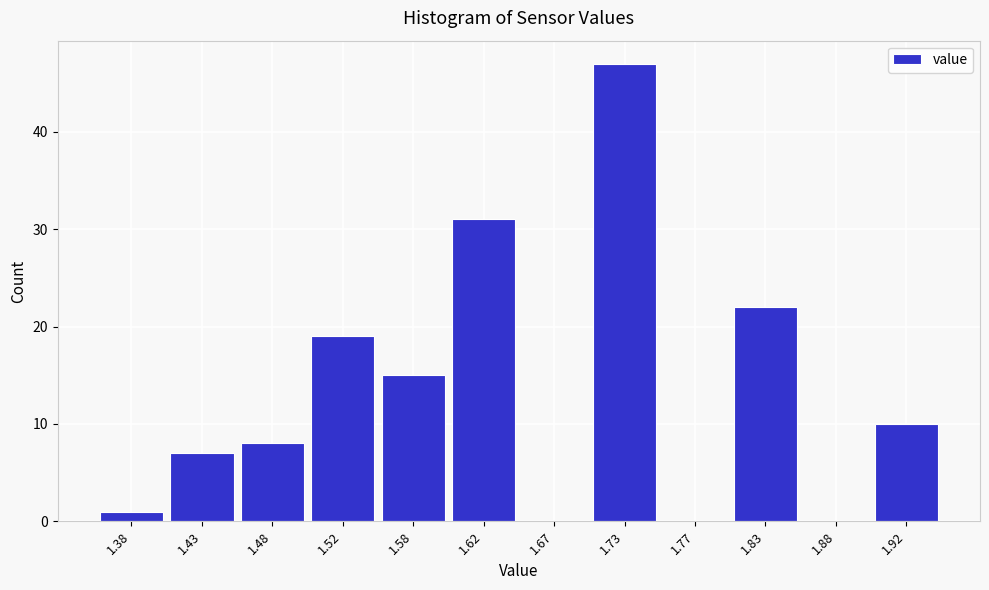

Reading left to right, list every bar in this chart as the range it spans on the x-axis followed by its height. The values are not printed on the chart, so give them approximately, as read against the axis.

1.35 to 1.40: 1
1.40 to 1.45: 7
1.45 to 1.50: 8
1.50 to 1.55: 19
1.55 to 1.60: 15
1.60 to 1.65: 31
1.65 to 1.70: 0
1.70 to 1.75: 47
1.75 to 1.80: 0
1.80 to 1.85: 22
1.85 to 1.90: 0
1.90 to 1.95: 10